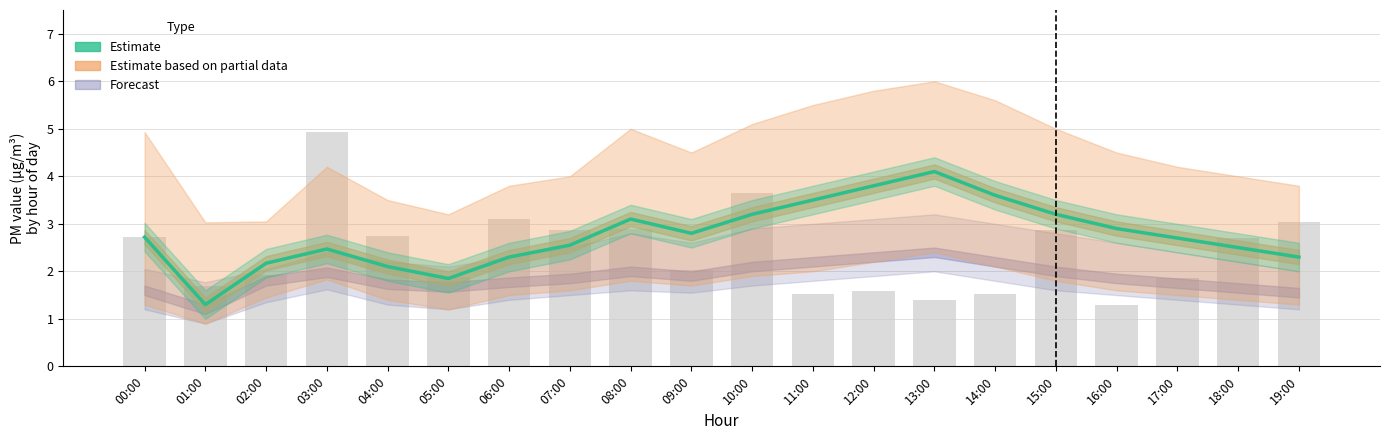

At how many categories does at least one series exceed 4?

2